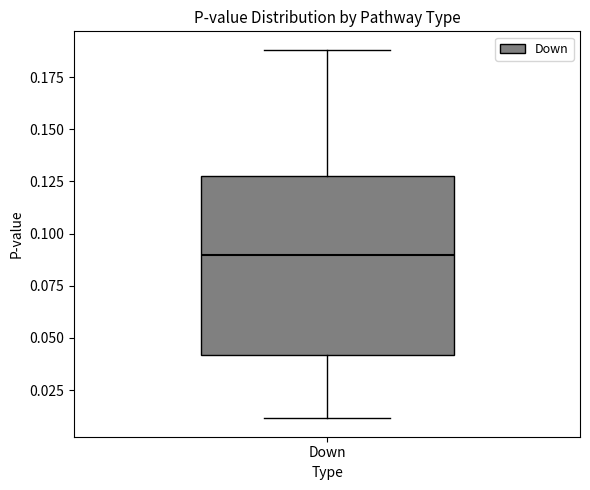

Transcribe this box plot: give where the median line is, the range the box spans, and where the two whiskers end, as read against the y-axis. The values are not printed on the chart, so give them approximately, as read against the axis.

median 0.090, box 0.040 to 0.125, whiskers 0.010 to 0.190